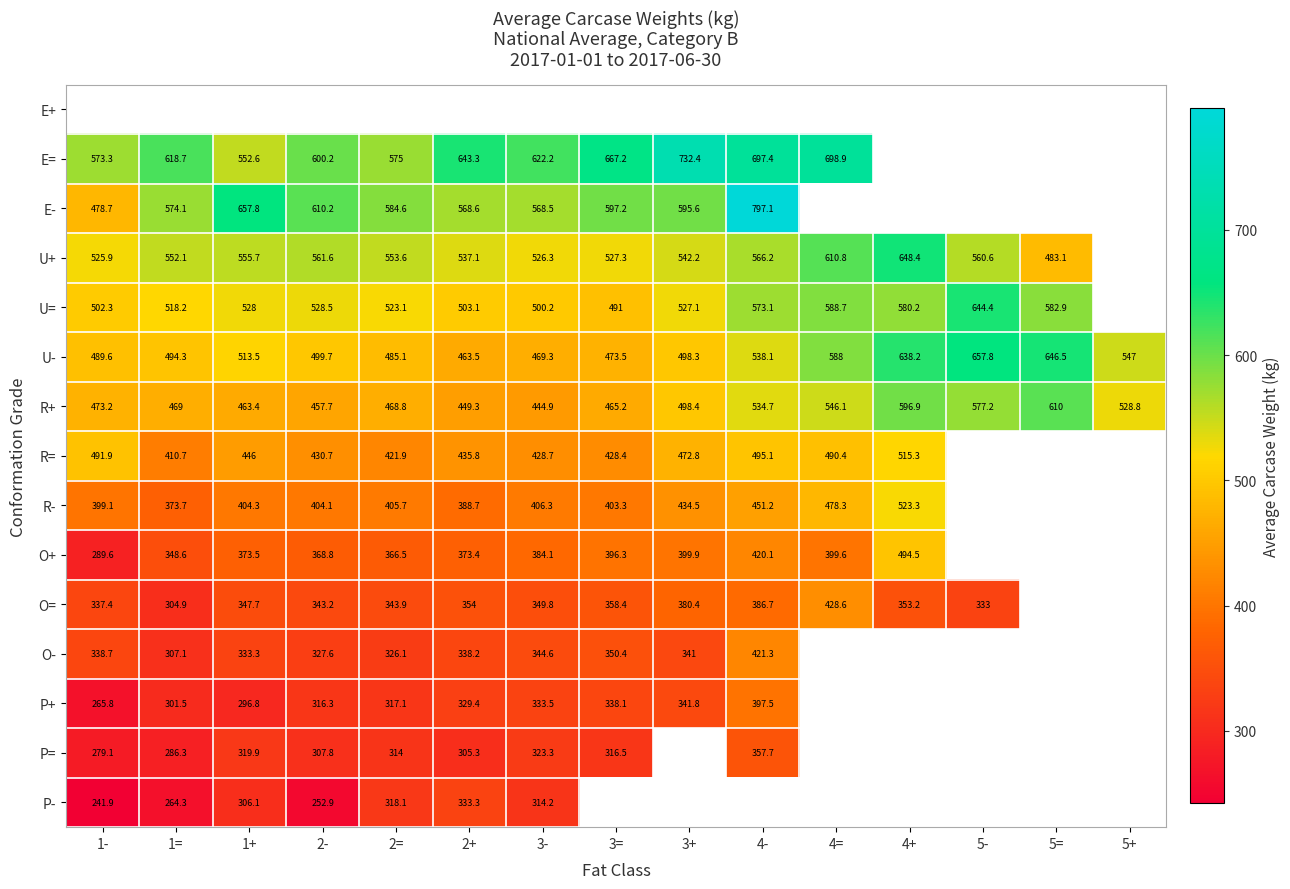

What is the sum of the O= values at 3- and 2+?

703.8